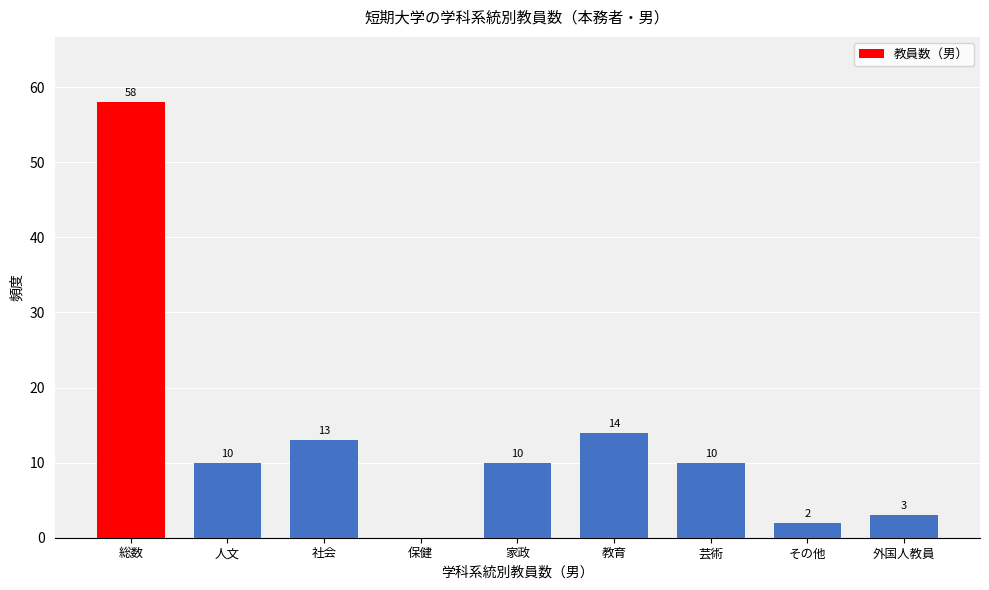

Reading right to left, transcribe all the data shown in this chart.

外国人教員=3	その他=2	芸術=10	教育=14	家政=10	保健=0	社会=13	人文=10	総数=58